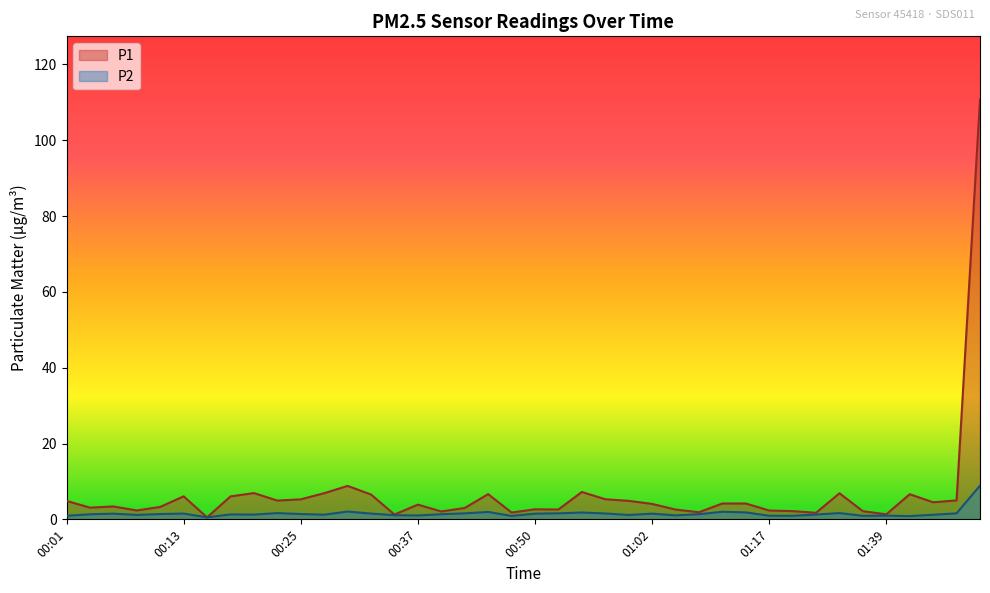

Is the value of P2 at 01:34 greater than the value of P1 at 01:04?

No